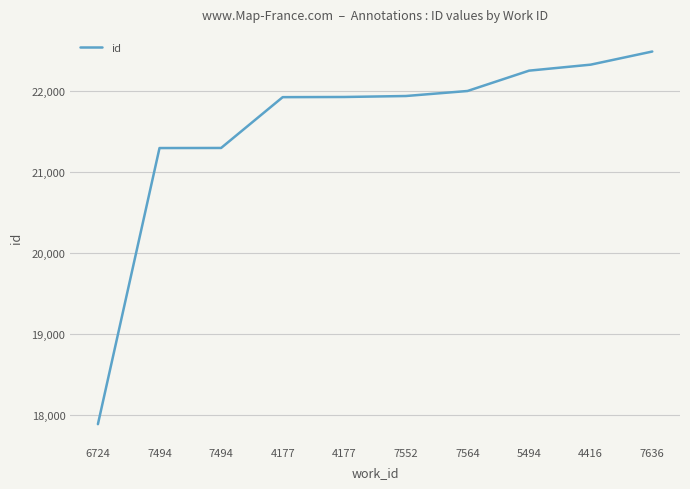

What is the change in value from 7494 to 7636?

+1190